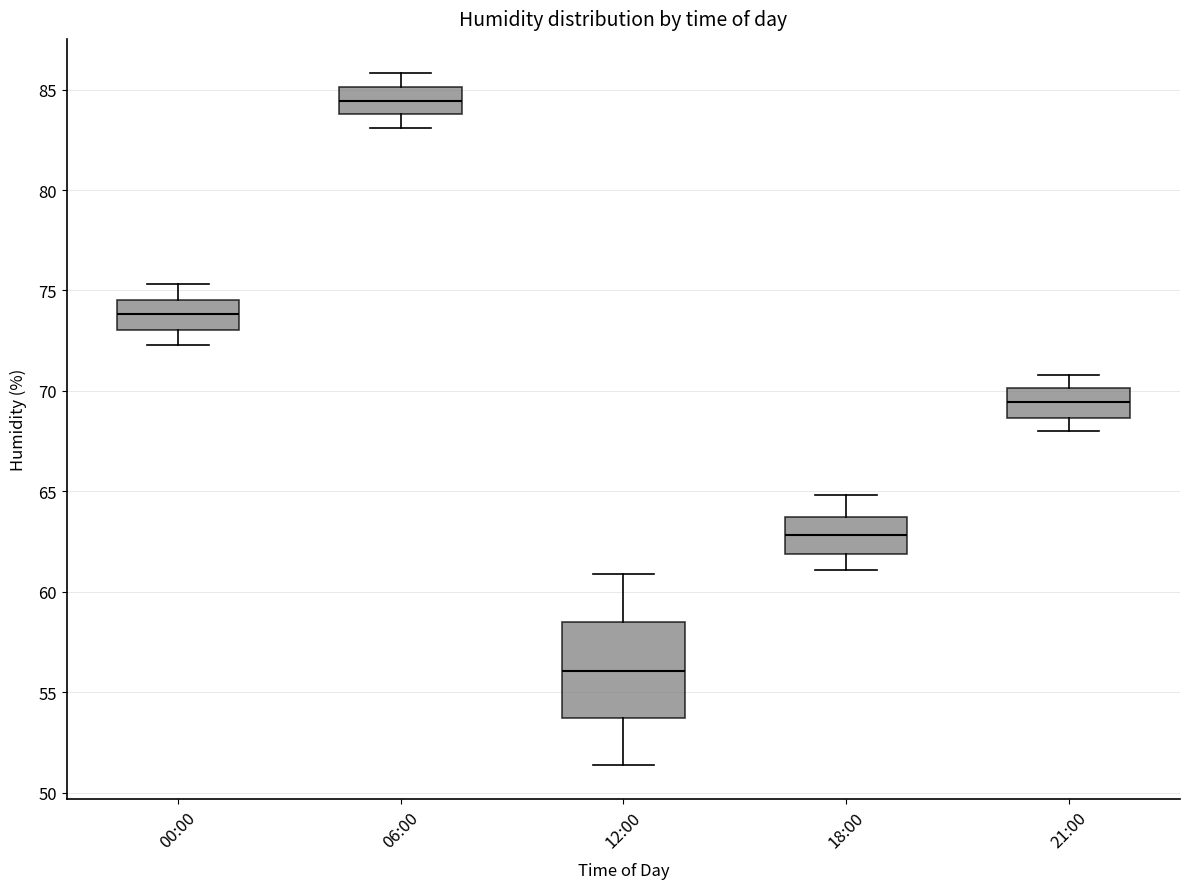

Which box has the lowest median line?

12:00